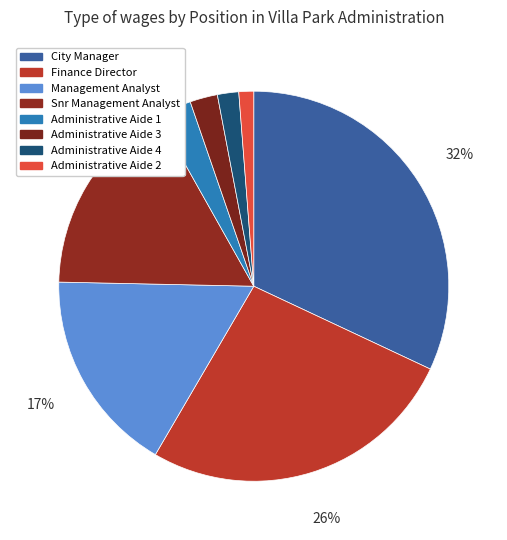

To the nearest percent, what is the difference between the Administrative Aide 4 and Snr Management Analyst slice percentages?

15%